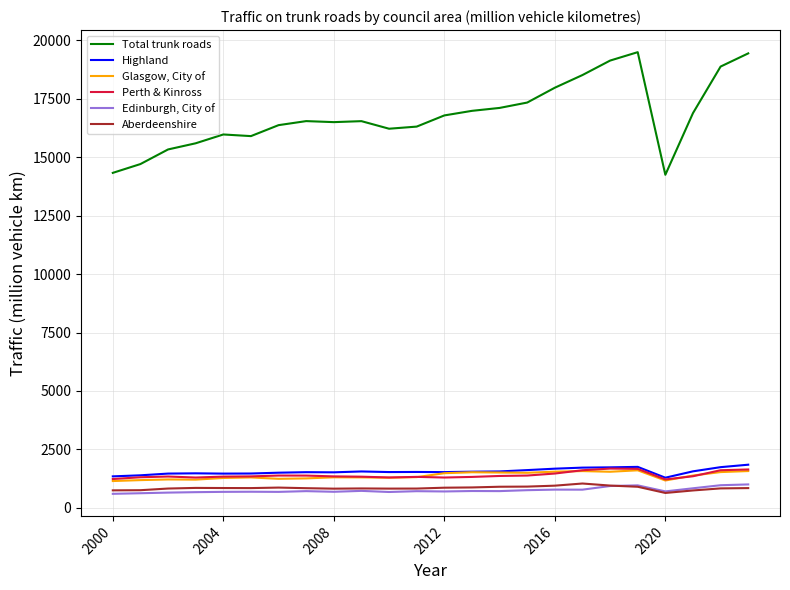

True or false: Edinburgh, City of and Total trunk roads intersect in this chart.

False